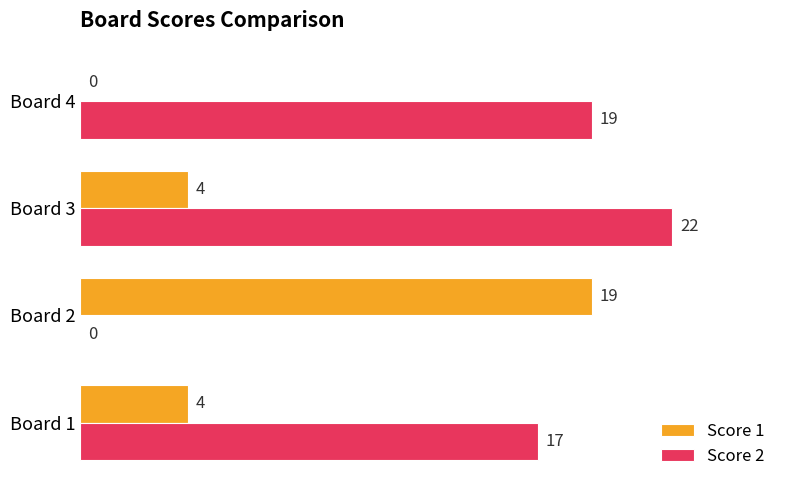

How many positive values does the Score 1 series have?

3